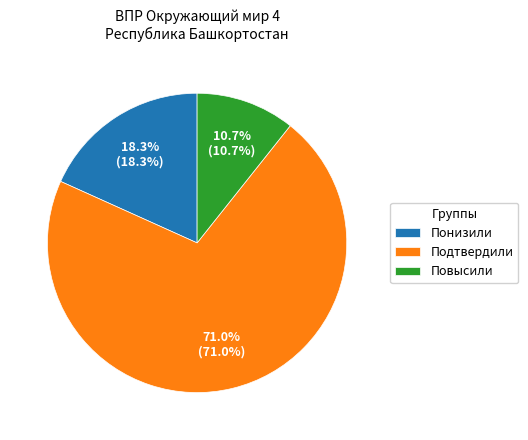

What percentage is the Повысили slice, to the nearest percent?

11%